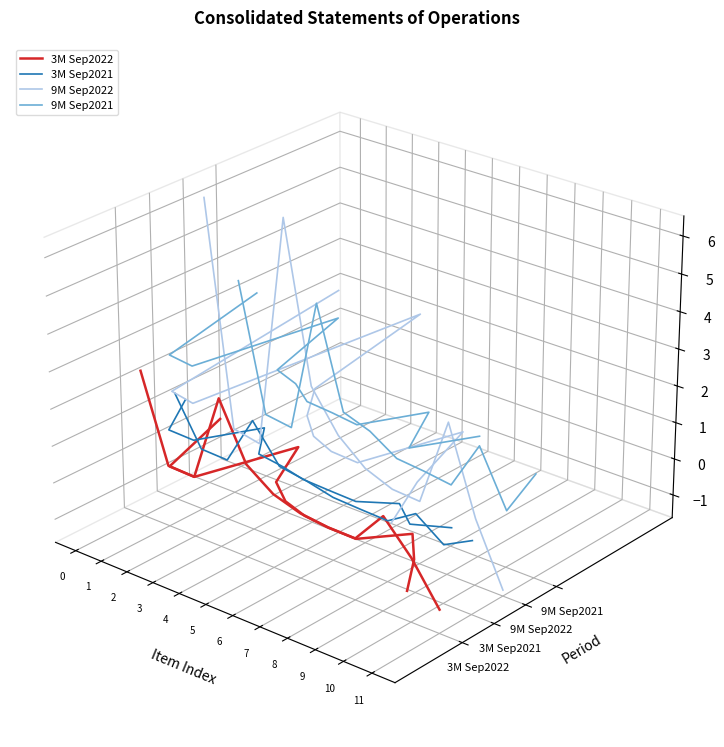

The 3M Sep2022 series shows -0.1 at 7. True or false?

False